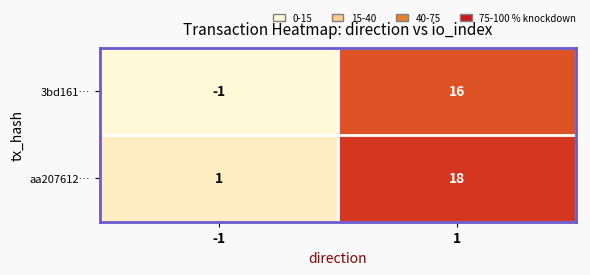

Rank the series by their average value, from highest to lowest.

aa207612…, 3bd161…